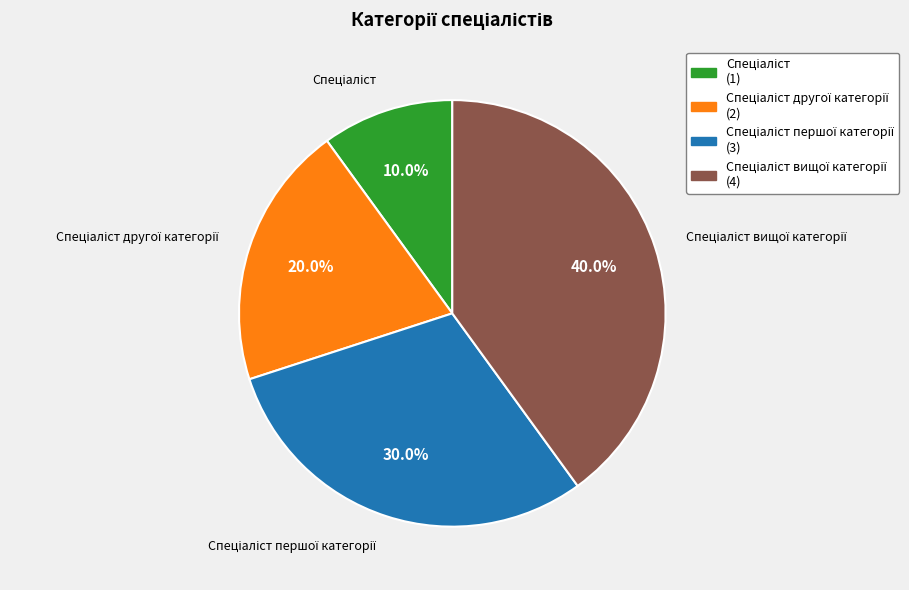

Does any single category account for the majority?

No